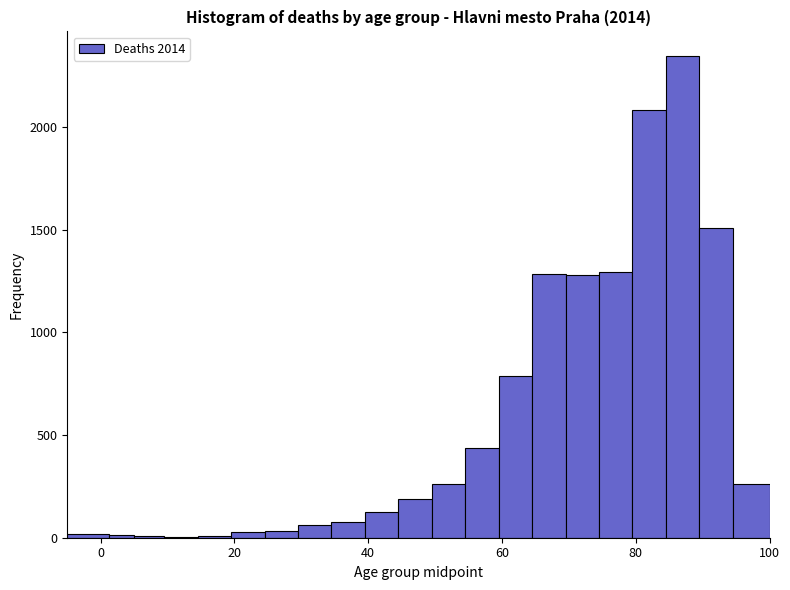

Read against the x-axis, roughly where is the centre of the tallest bar?

88